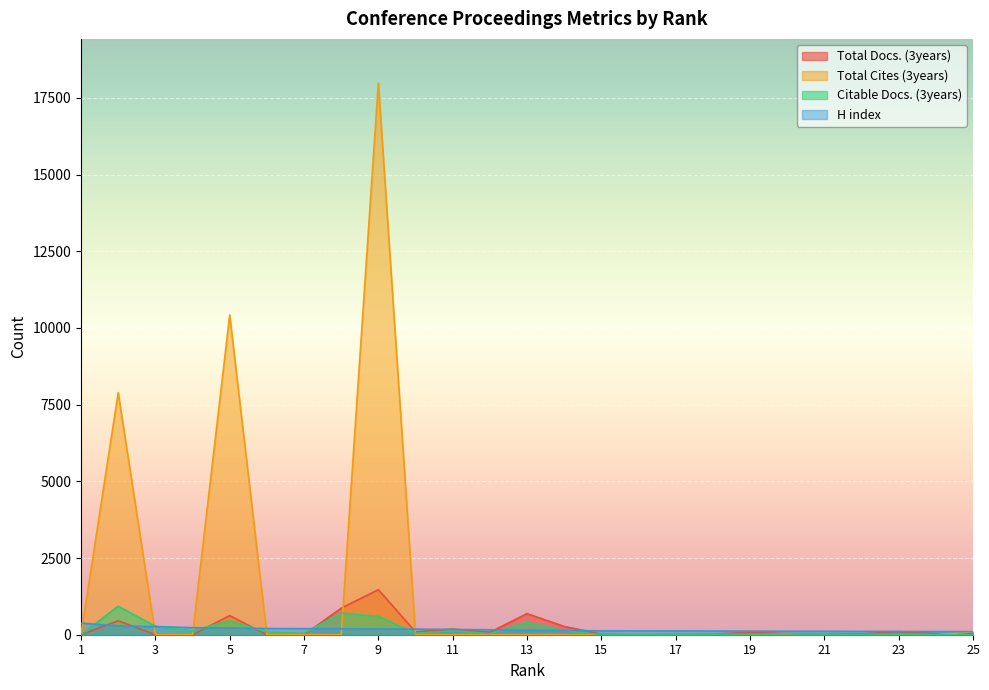

How many lines are shown in the chart?

4